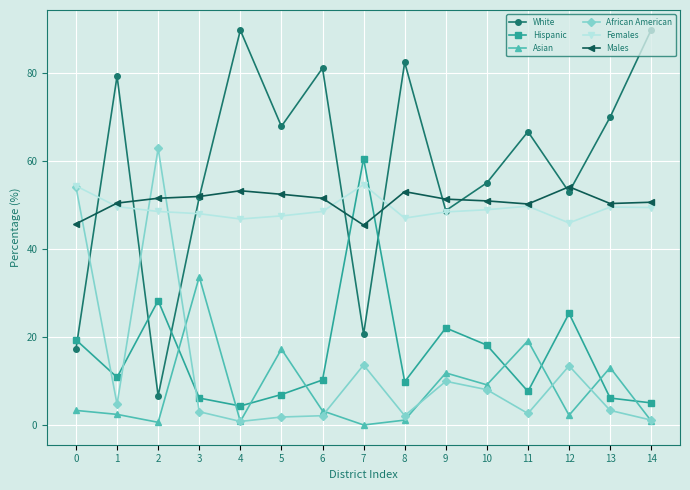

What is the difference between the highest and lowest values at 9?

41.3